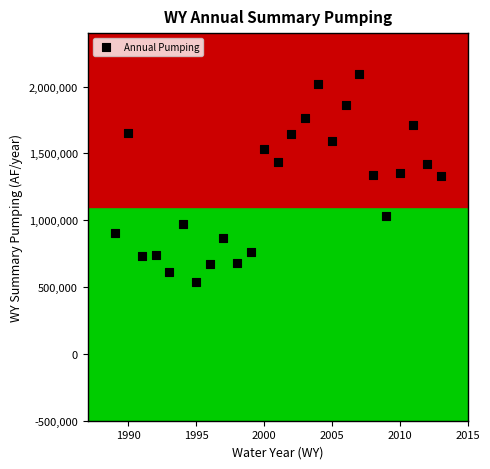

What is the range of Y values (max minus min)?

1555741